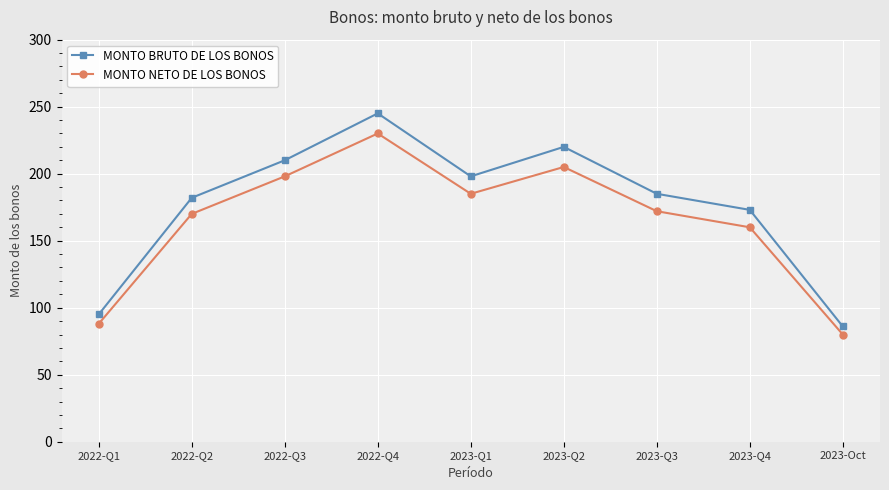

True or false: MONTO BRUTO DE LOS BONOS and MONTO NETO DE LOS BONOS cross at least once.

False